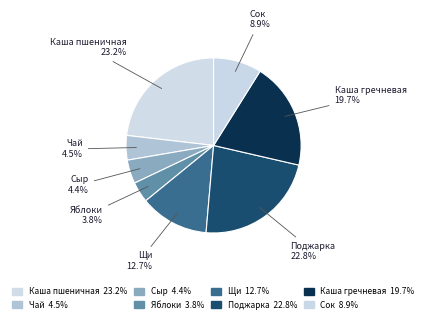

Is there a majority slice in this chart?

No